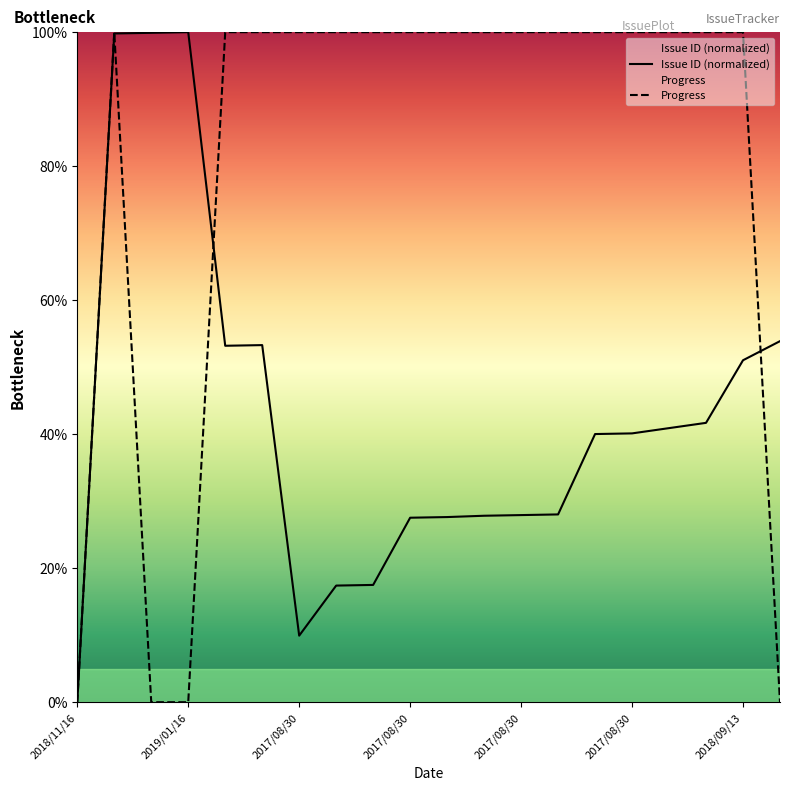

The value of Issue Count at 2019/01/02 is 99.8. True or false?

True